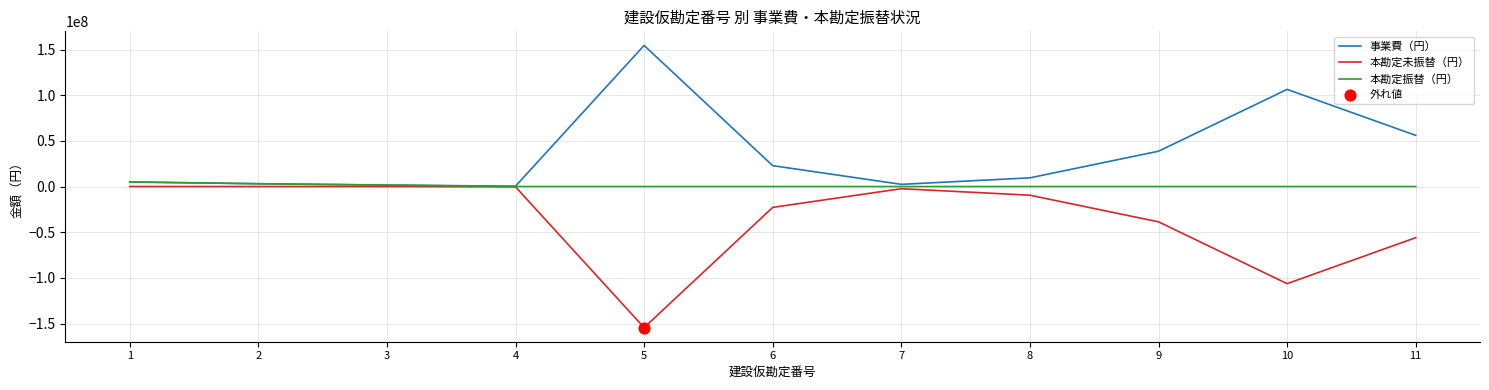

Which series has the largest total across all categories?

事業費（円）